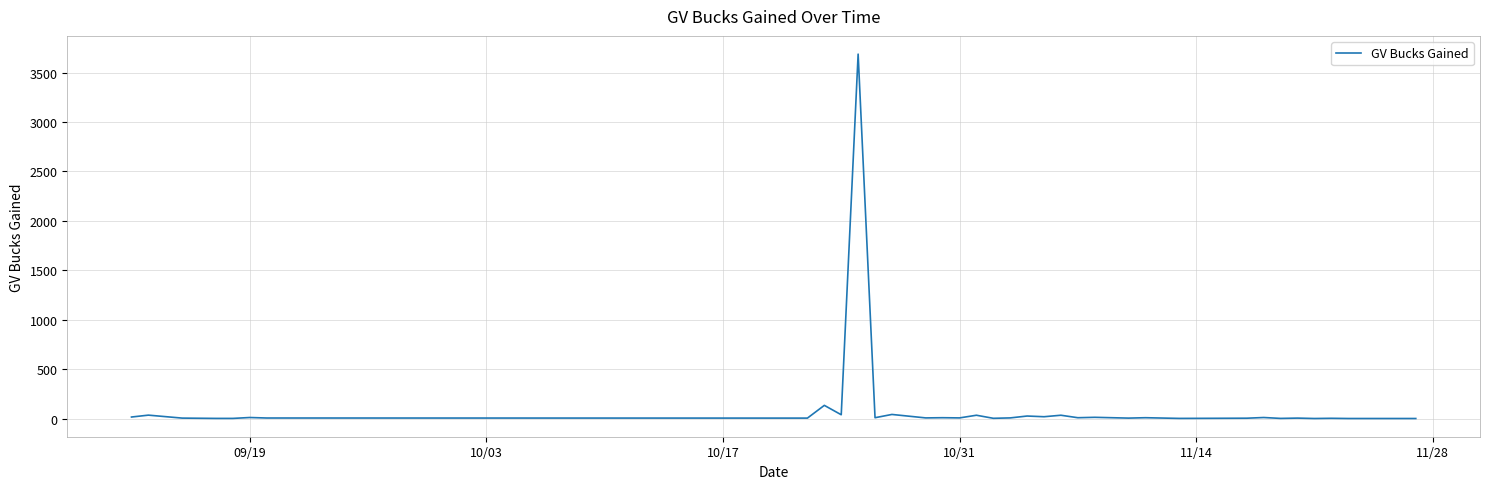

What is the difference between the maximum and minimum values?

3688